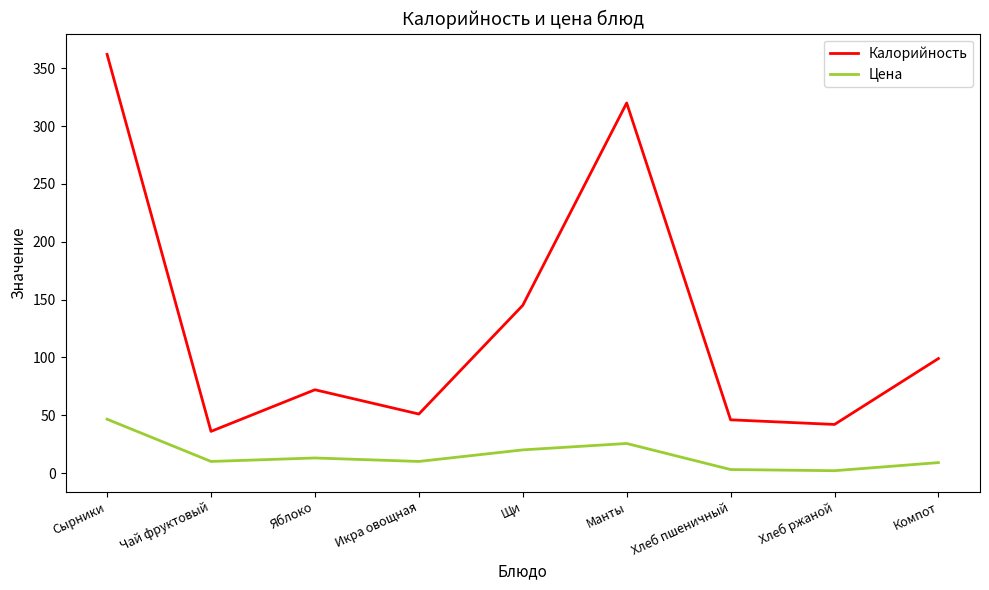

What is the minimum value for Калорийность?

36.0